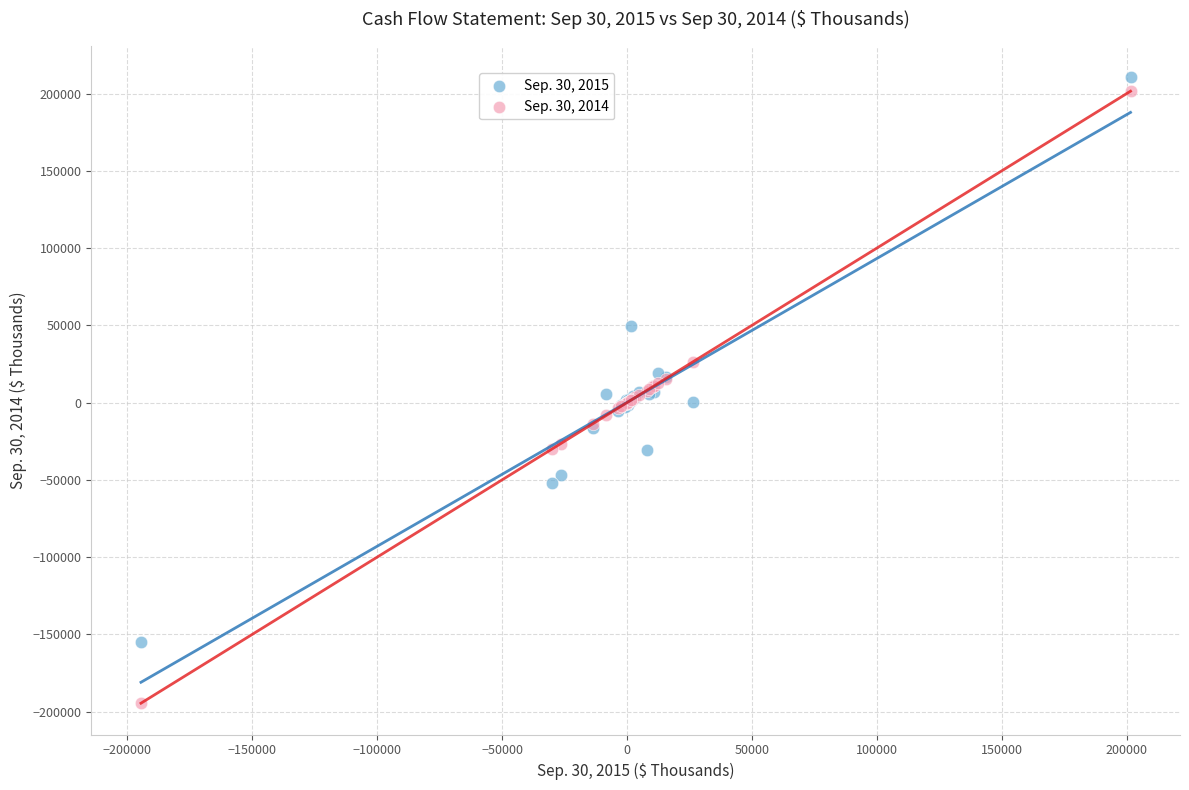

Which series reaches the maximum Y coordinate?

Sep. 30, 2015